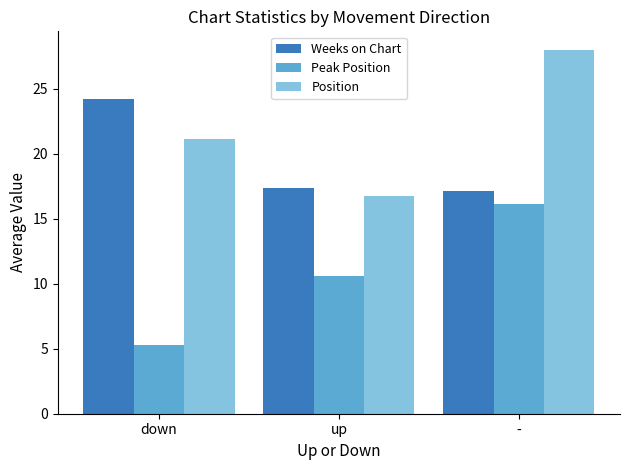

What is the label of the 1st bar from the left?

down